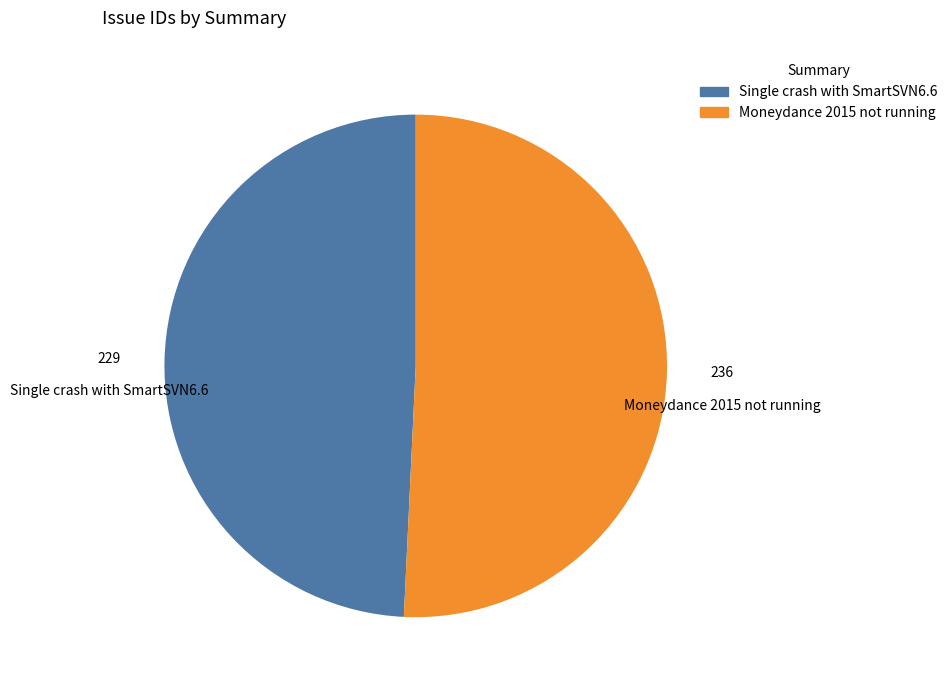

What is the majority slice?

Moneydance 2015 not running